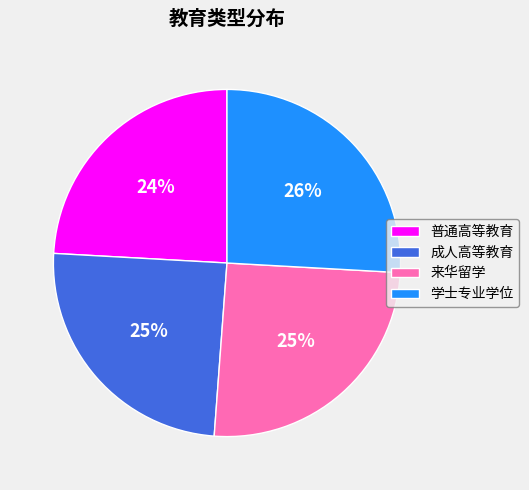

Which category has the biggest portion of the pie?

学士专业学位